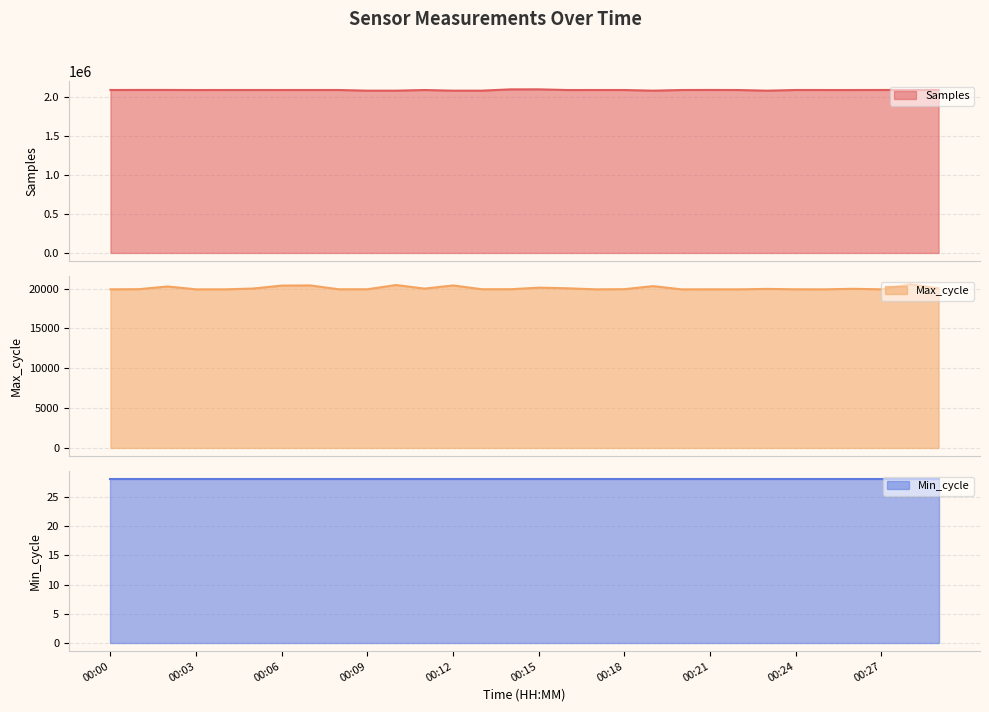

Is the value of Max_cycle at 00:11 greater than the value of Samples at 00:01?

No